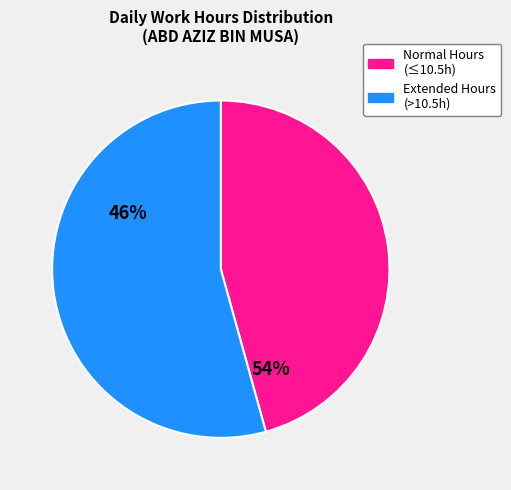

Does any single category account for the majority?

Yes